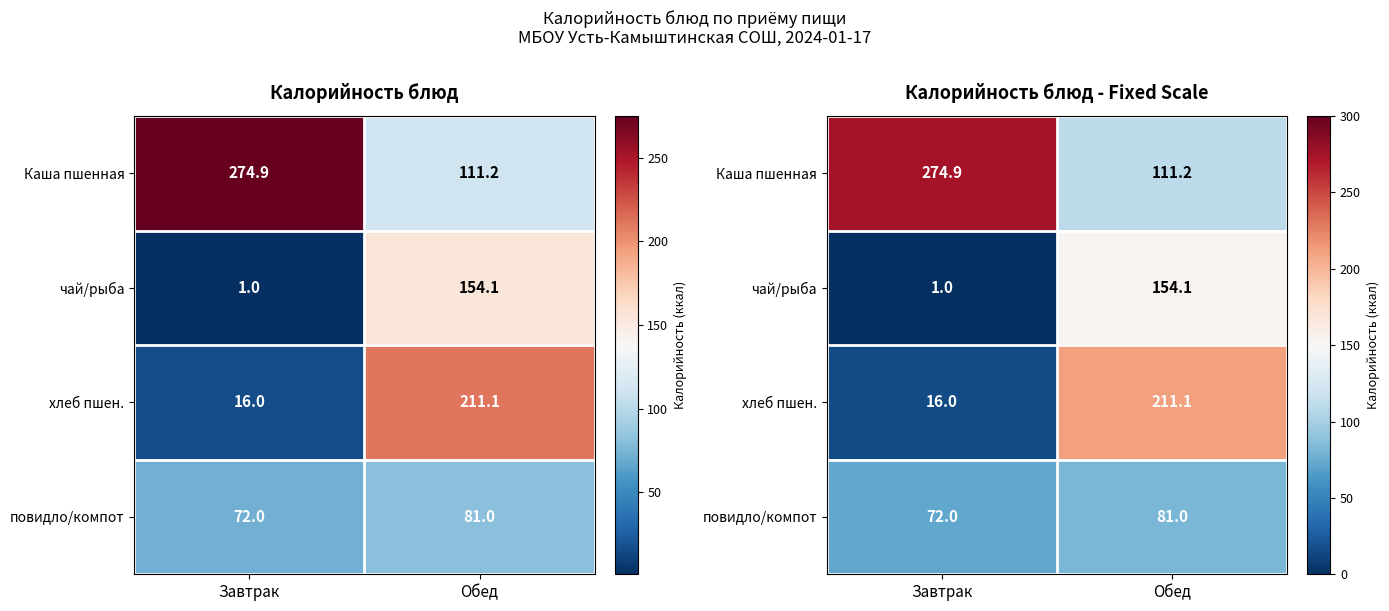

The value of чай/рыба at Обед is 266.6. True or false?

False